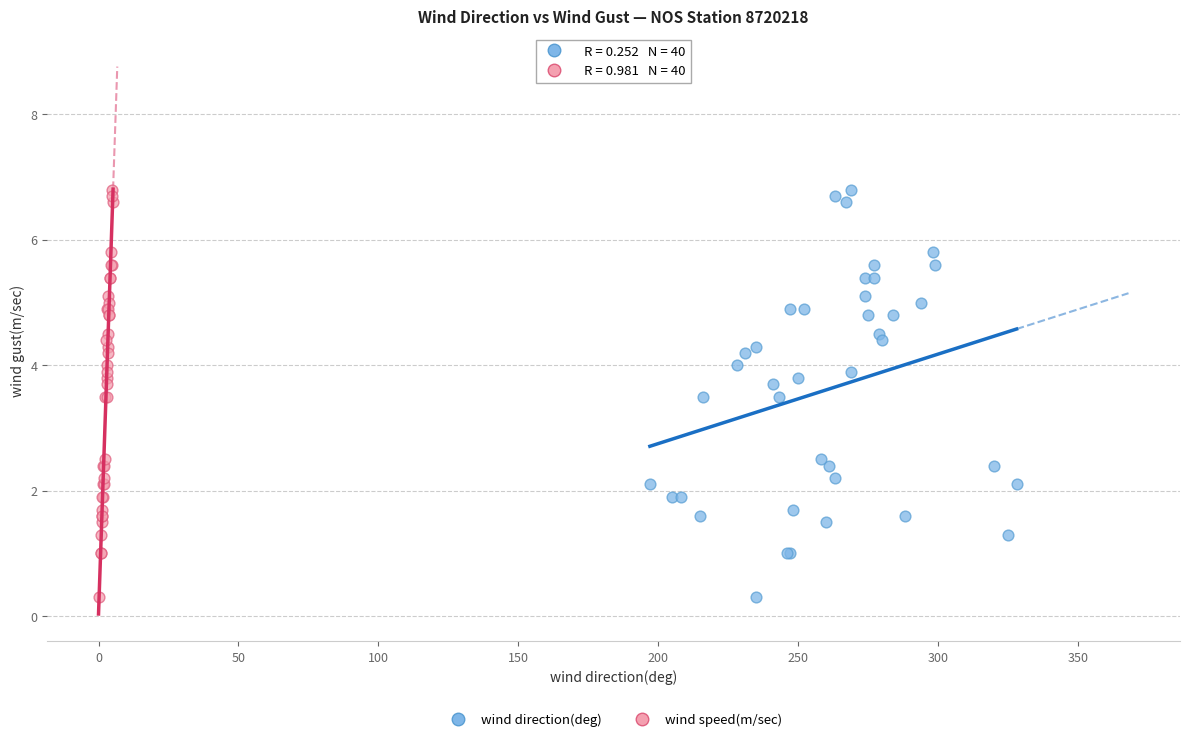

What are all the series names shown in the legend?

wind direction(deg), wind speed(m/sec)